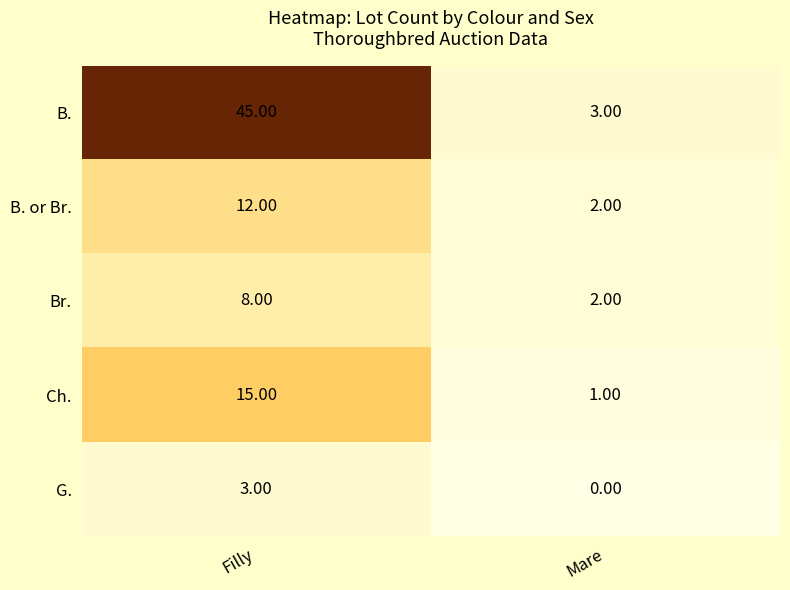

List the series in order of their peak value, highest first.

B., Ch., B. or Br., Br., G.